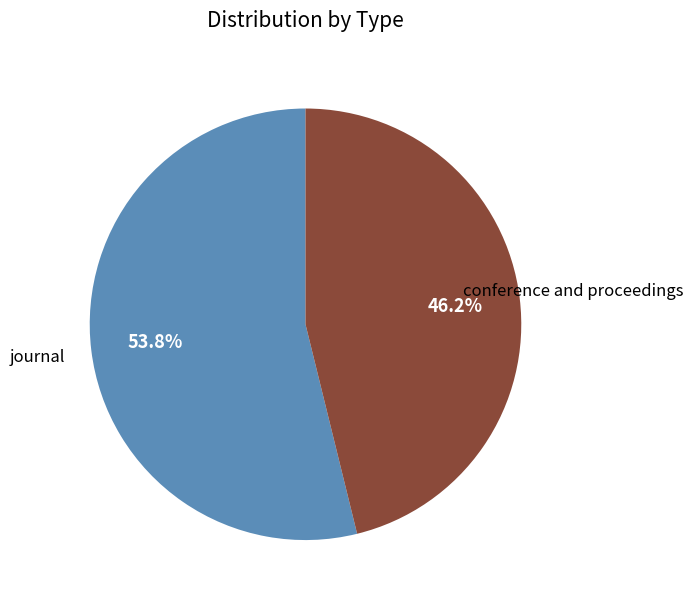

To the nearest percent, what portion does journal represent?

54%